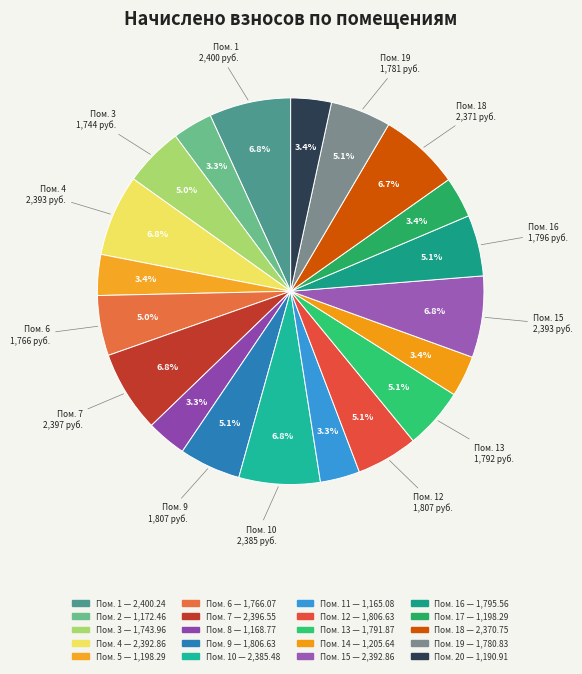

How many segments does this pie chart have?

20